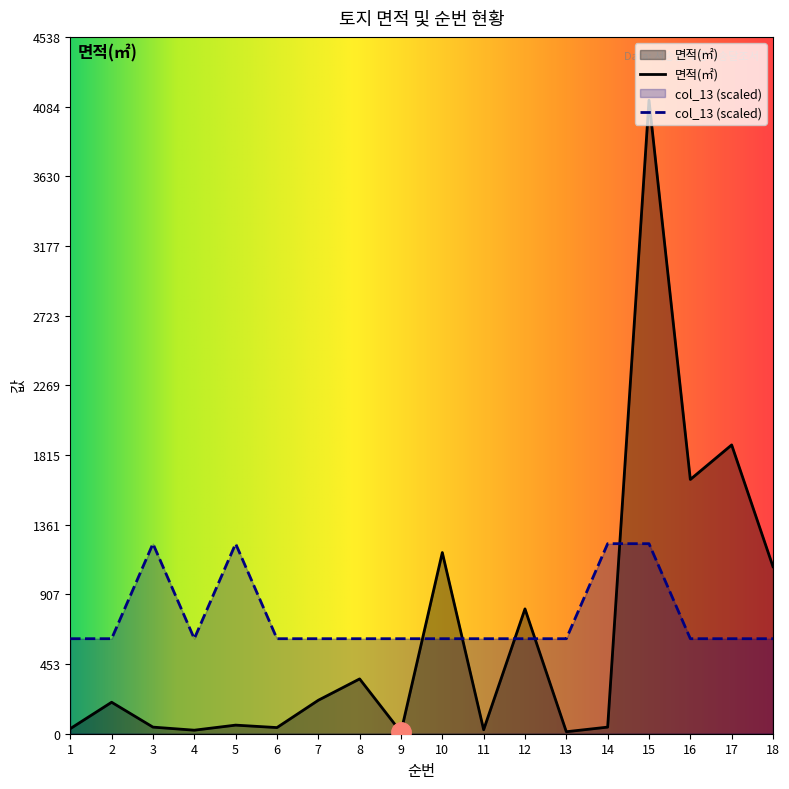

Is it true that col_13 equals 212.5 at 1?

False